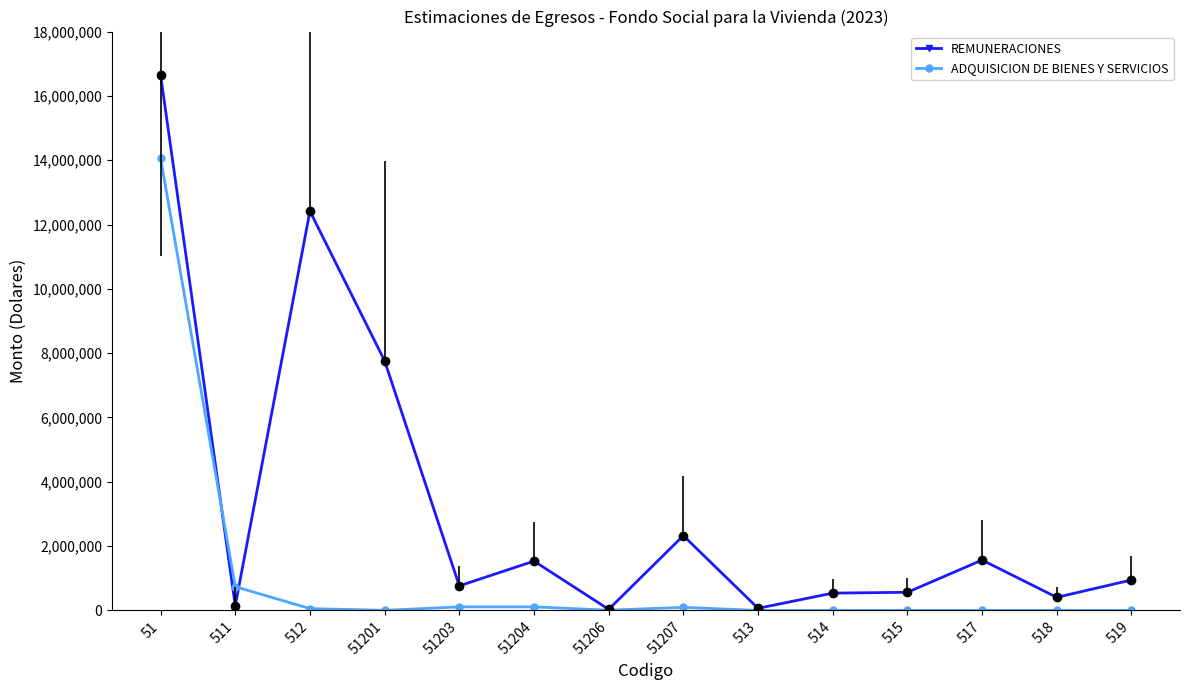

Where is ADQUISICION DE BIENES Y SERVICIOS nearest to the value 7032892?

511